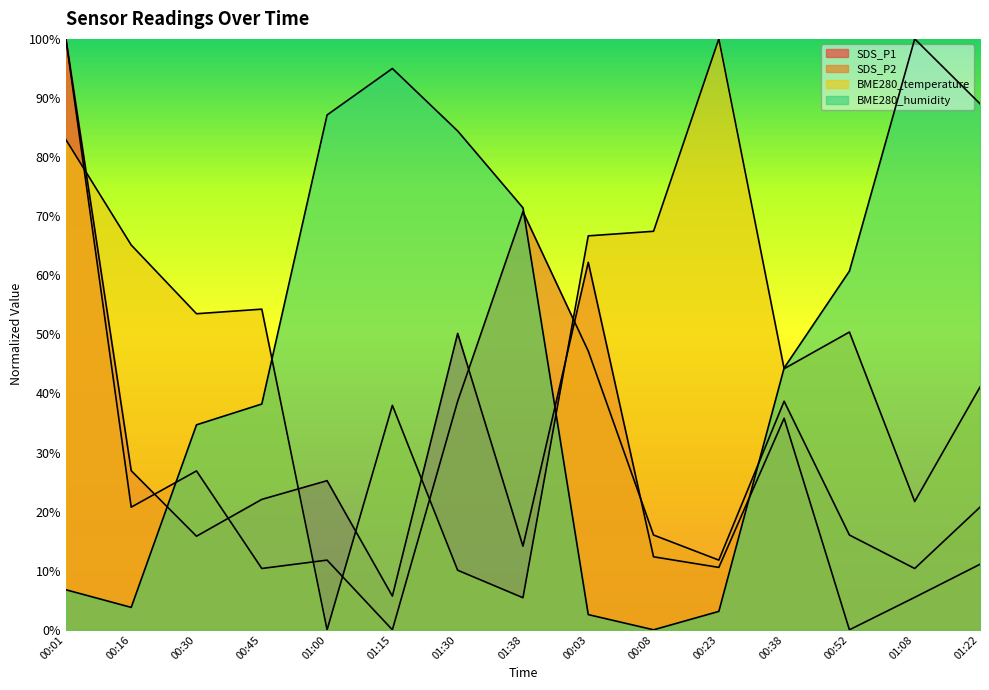

Rank the series by their maximum value, from lowest to highest.

SDS_P1, SDS_P2, BME280_temperature, BME280_humidity